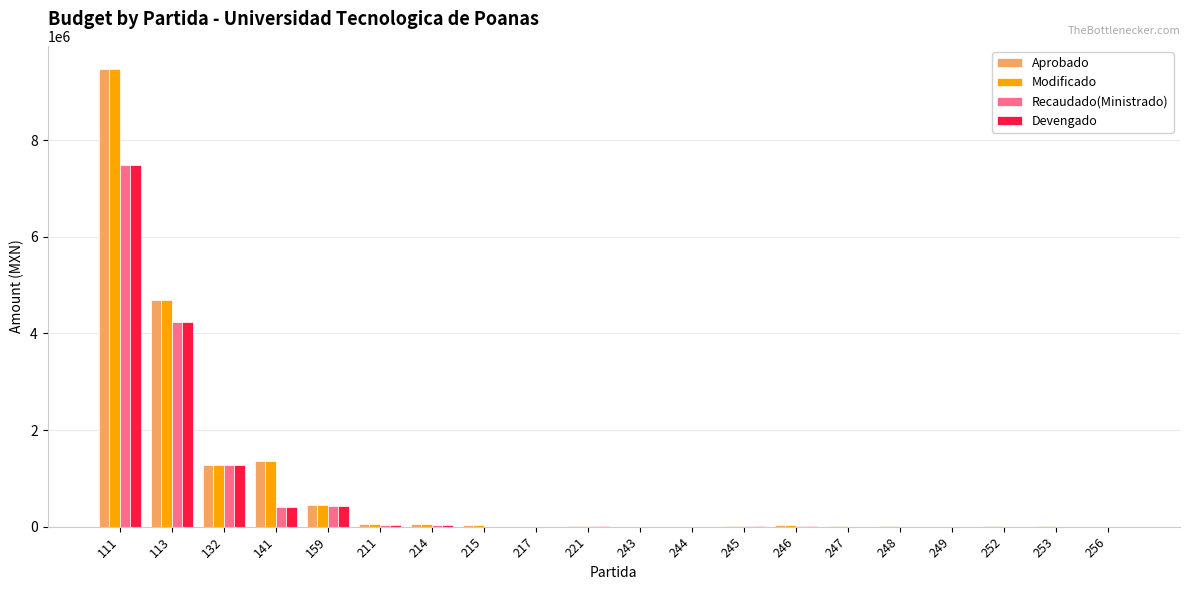

Where is Modificado nearest to the value 4739397?

113